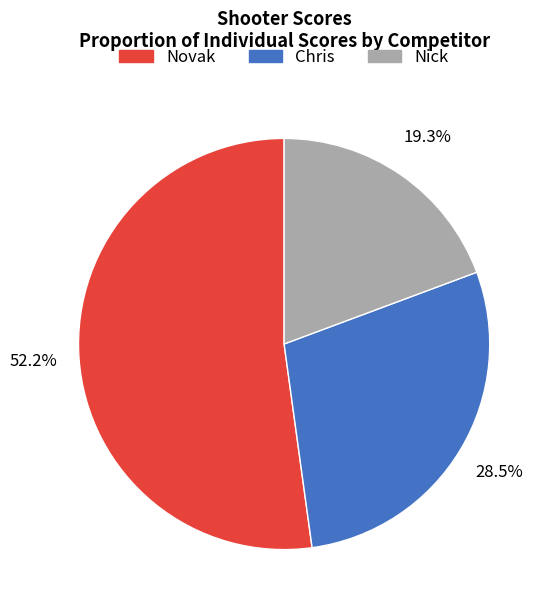

Do Chris and Nick together represent more than half of the pie?

No